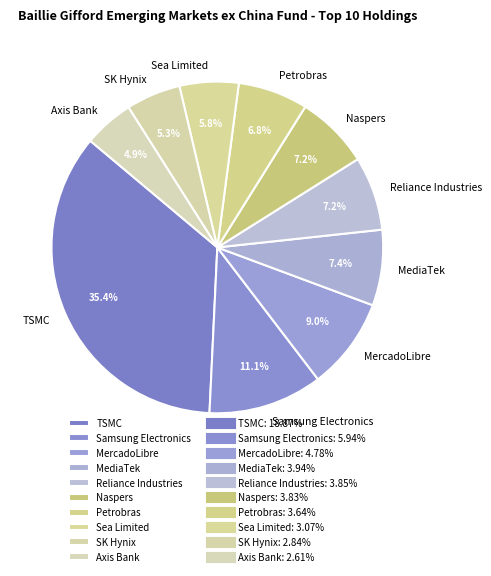

Is it true that Sea Limited is 6% of the pie?

True